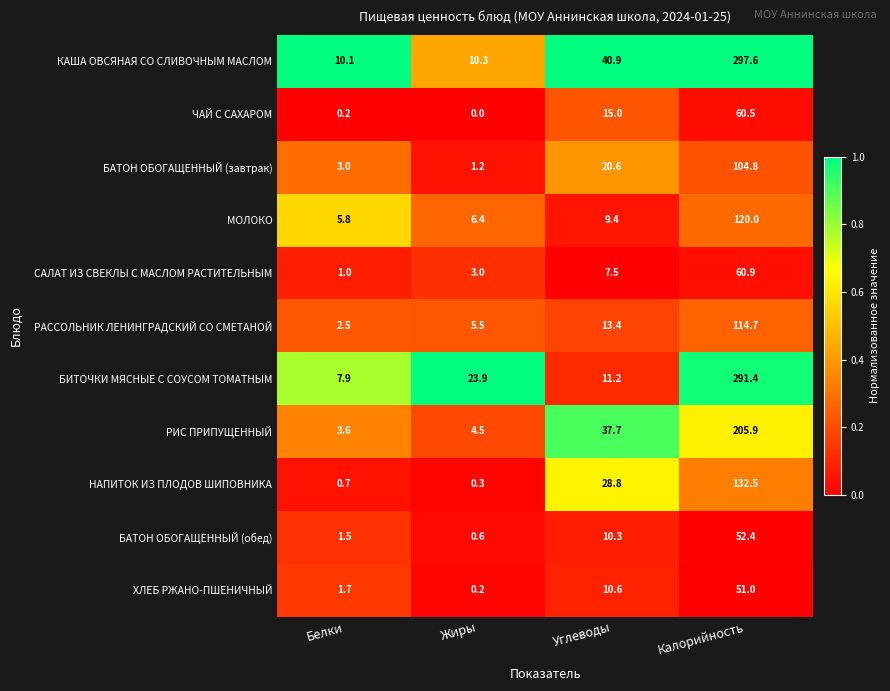

Rank the series by their maximum value, from highest to lowest.

КАША ОВСЯНАЯ СО СЛИВОЧНЫМ МАСЛОМ, БИТОЧКИ МЯСНЫЕ С СОУСОМ ТОМАТНЫМ, РИС ПРИПУЩЕННЫЙ, НАПИТОК ИЗ ПЛОДОВ ШИПОВНИКА, МОЛОКО, РАССОЛЬНИК ЛЕНИНГРАДСКИЙ СО СМЕТАНОЙ, БАТОН ОБОГАЩЕННЫЙ (завтрак), САЛАТ ИЗ СВЕКЛЫ С МАСЛОМ РАСТИТЕЛЬНЫМ, ЧАЙ С САХАРОМ, БАТОН ОБОГАЩЕННЫЙ (обед), ХЛЕБ РЖАНО-ПШЕНИЧНЫЙ